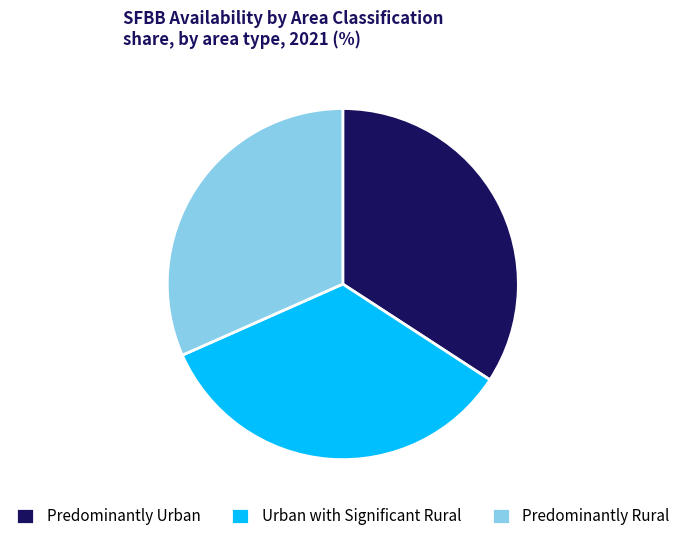

Which has a higher value, Predominantly Rural or Predominantly Urban?

Predominantly Urban